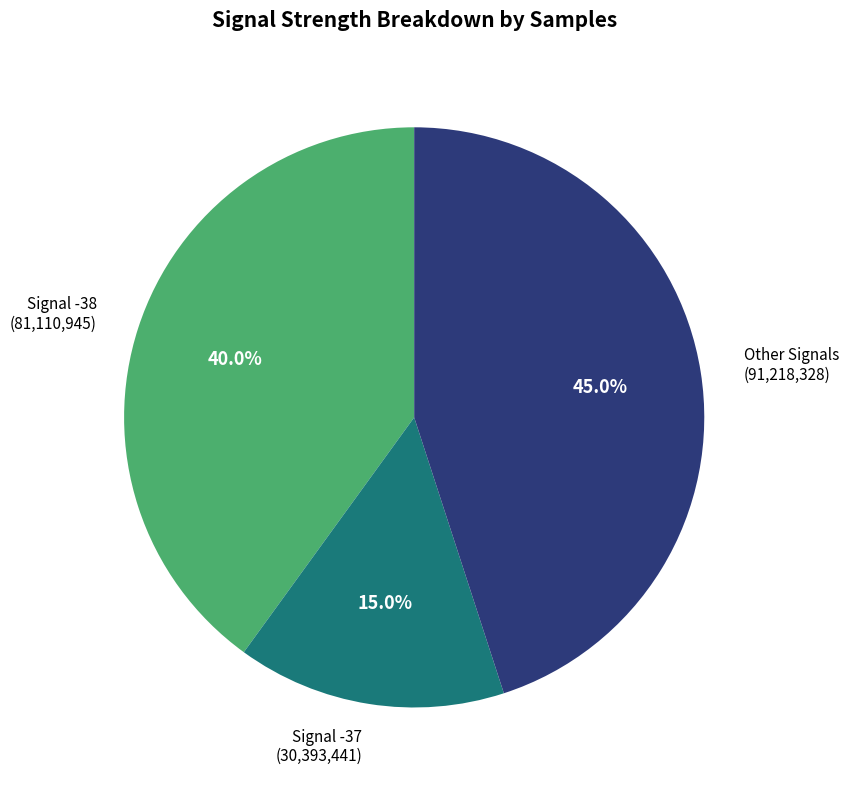

Does any single category account for the majority?

No